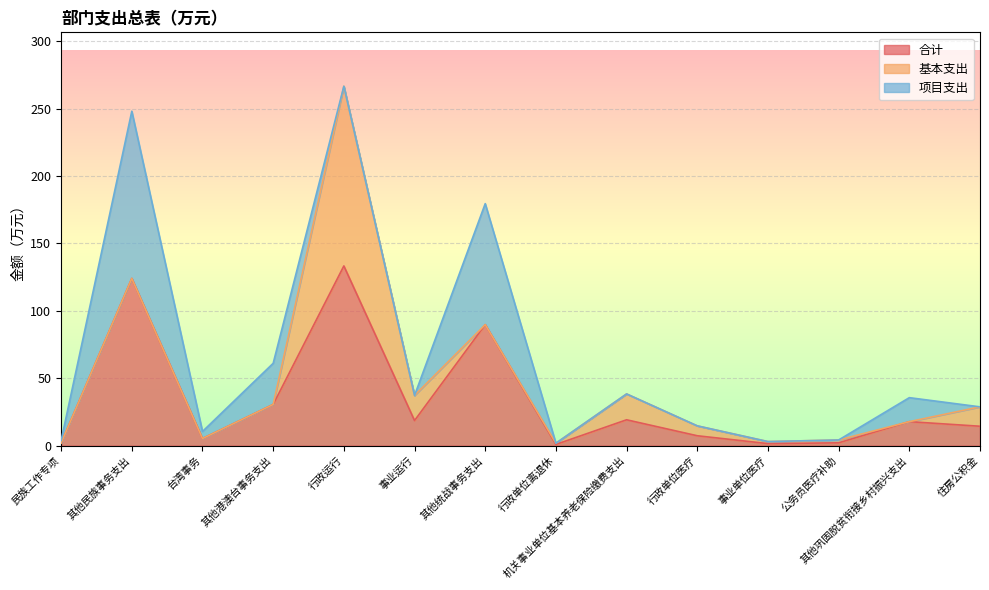

True or false: 合计 has a value of 3.7 at 公务员医疗补助.

False